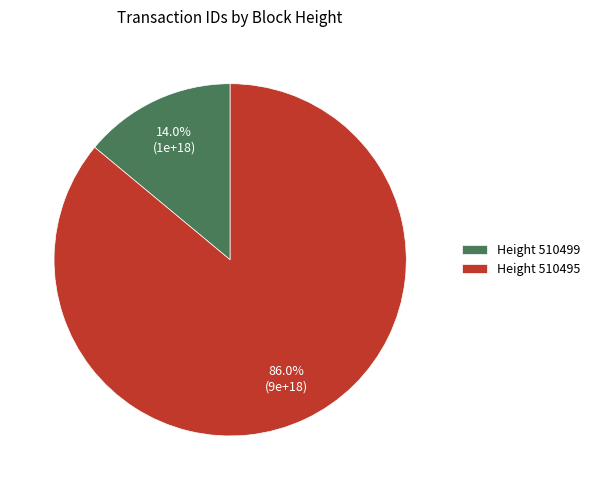

Rank the categories by value from highest to lowest.

Height 510495, Height 510499